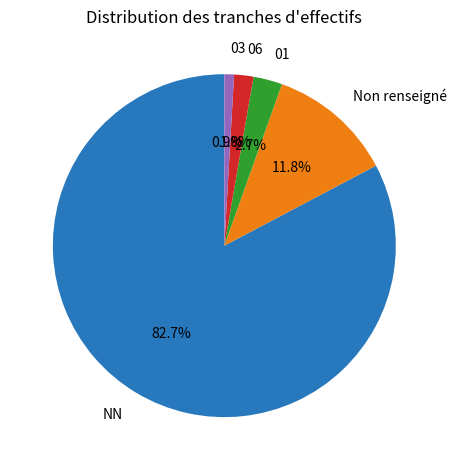

What is the largest slice in the pie chart?

NN